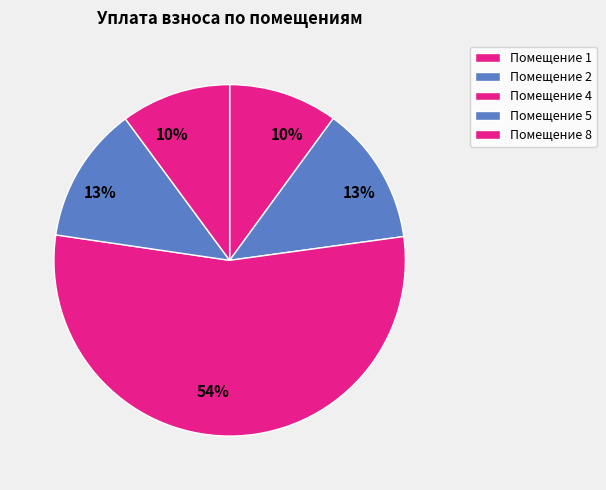

Is there a majority slice in this chart?

Yes